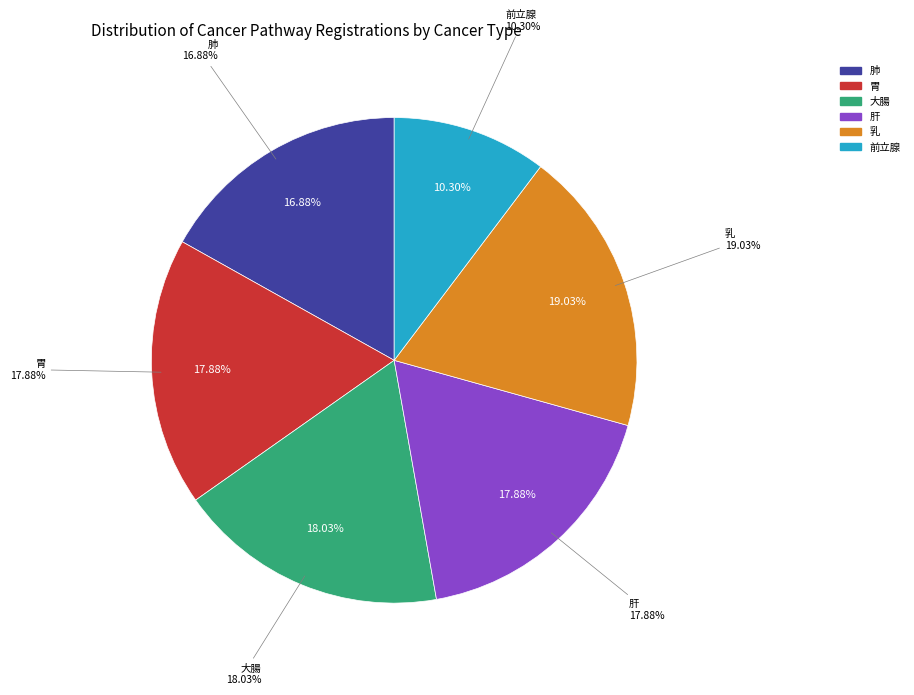

Does any single category account for the majority?

No